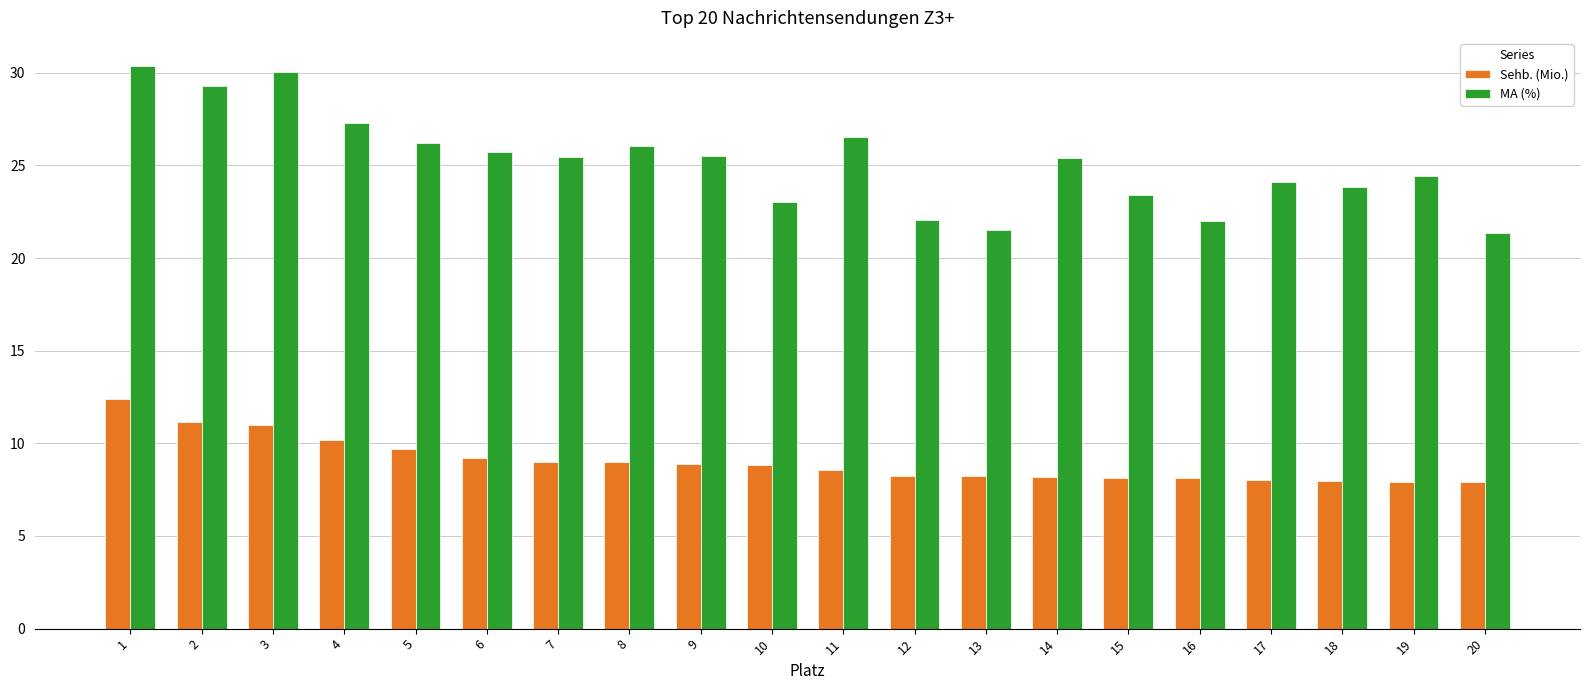

List the series in order of their peak value, highest first.

MA (%), Sehb. (Mio.)